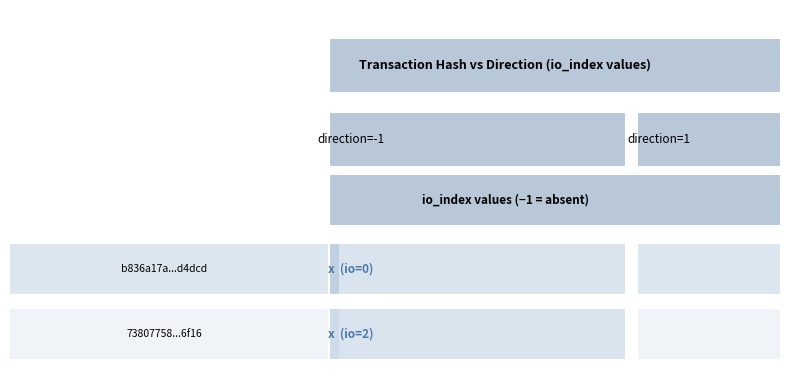

Which series changed the most between direction and io_index?

b836a17aef543d3fdf348133b6ba140083d4dcd